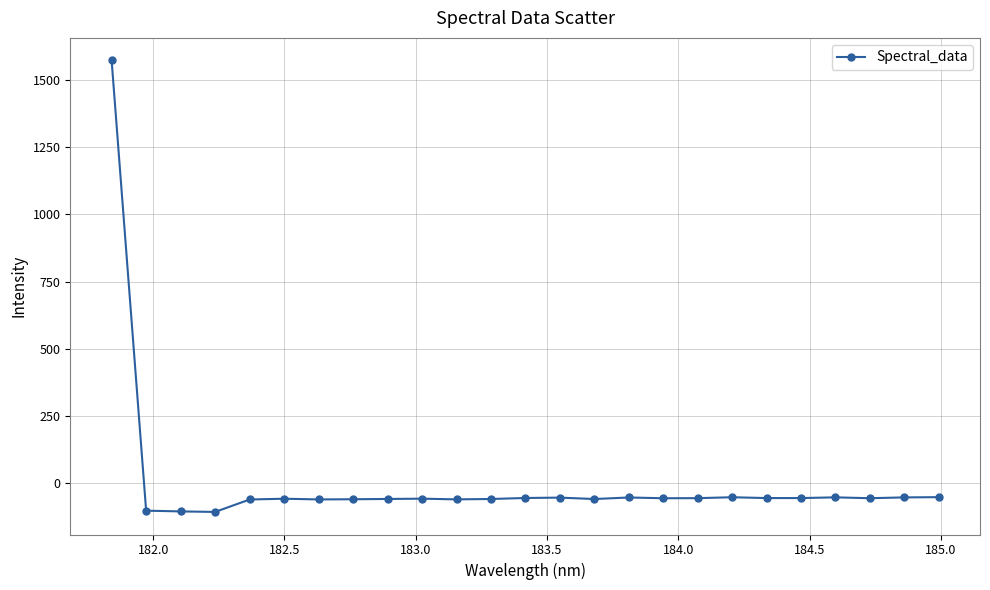

What is the difference between the maximum and minimum values?

1677.3